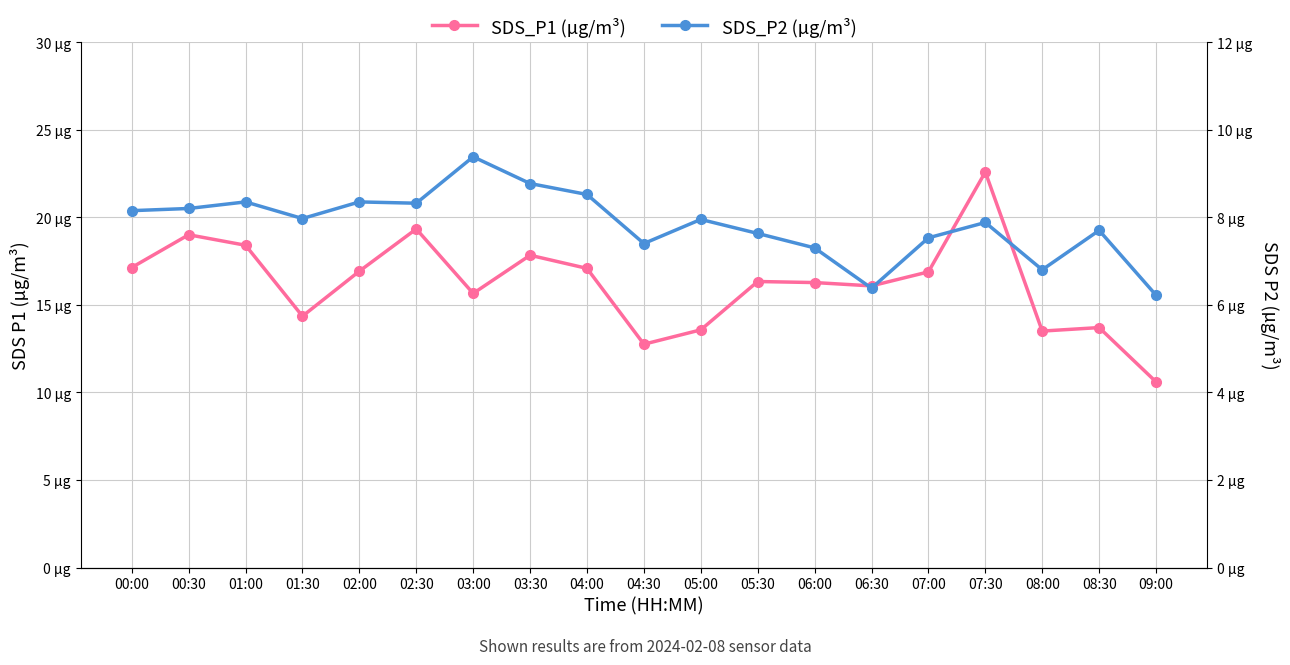

True or false: SDS_P1 (µg/m³) has a value of 14.0 at 07:30.

False